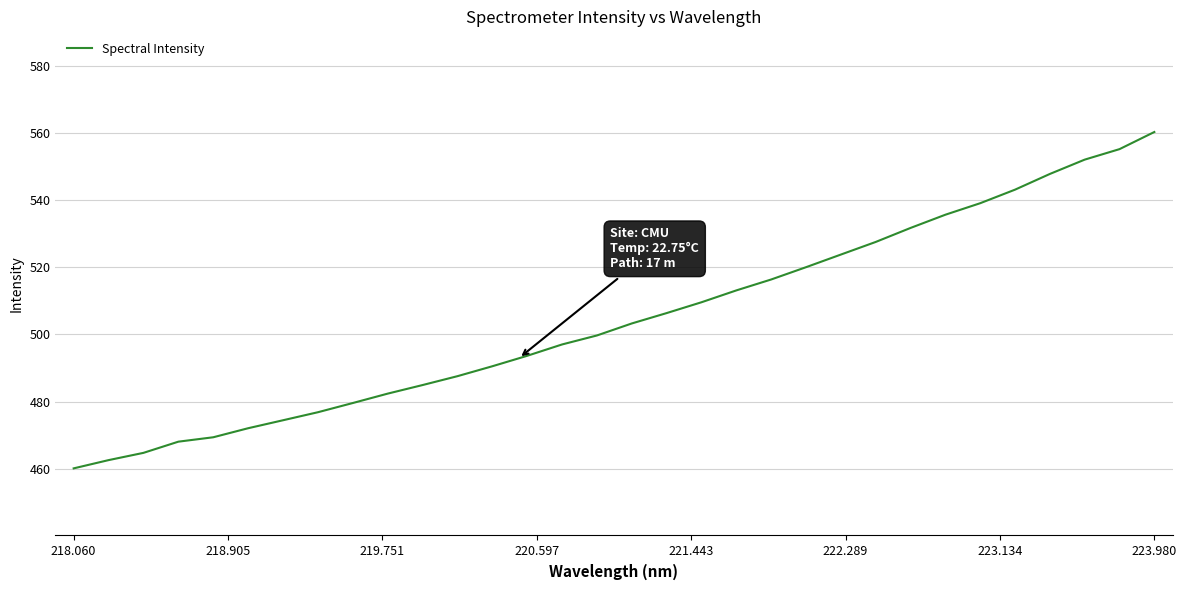

What is the difference between the maximum and minimum values?

100.2